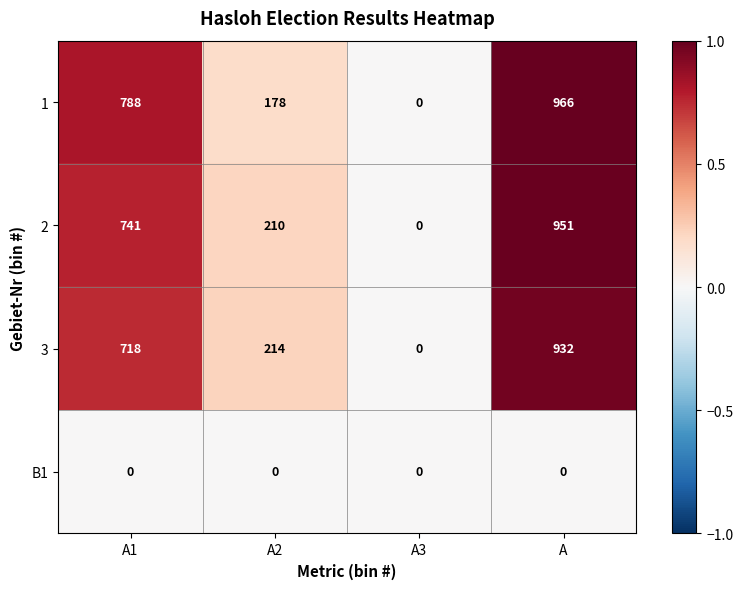

The value of 3 at A is 932. True or false?

True